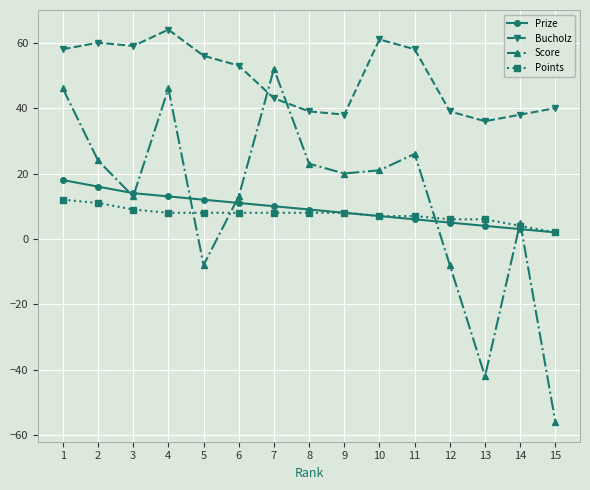

True or false: Bucholz has a value of 38 at 14.

True